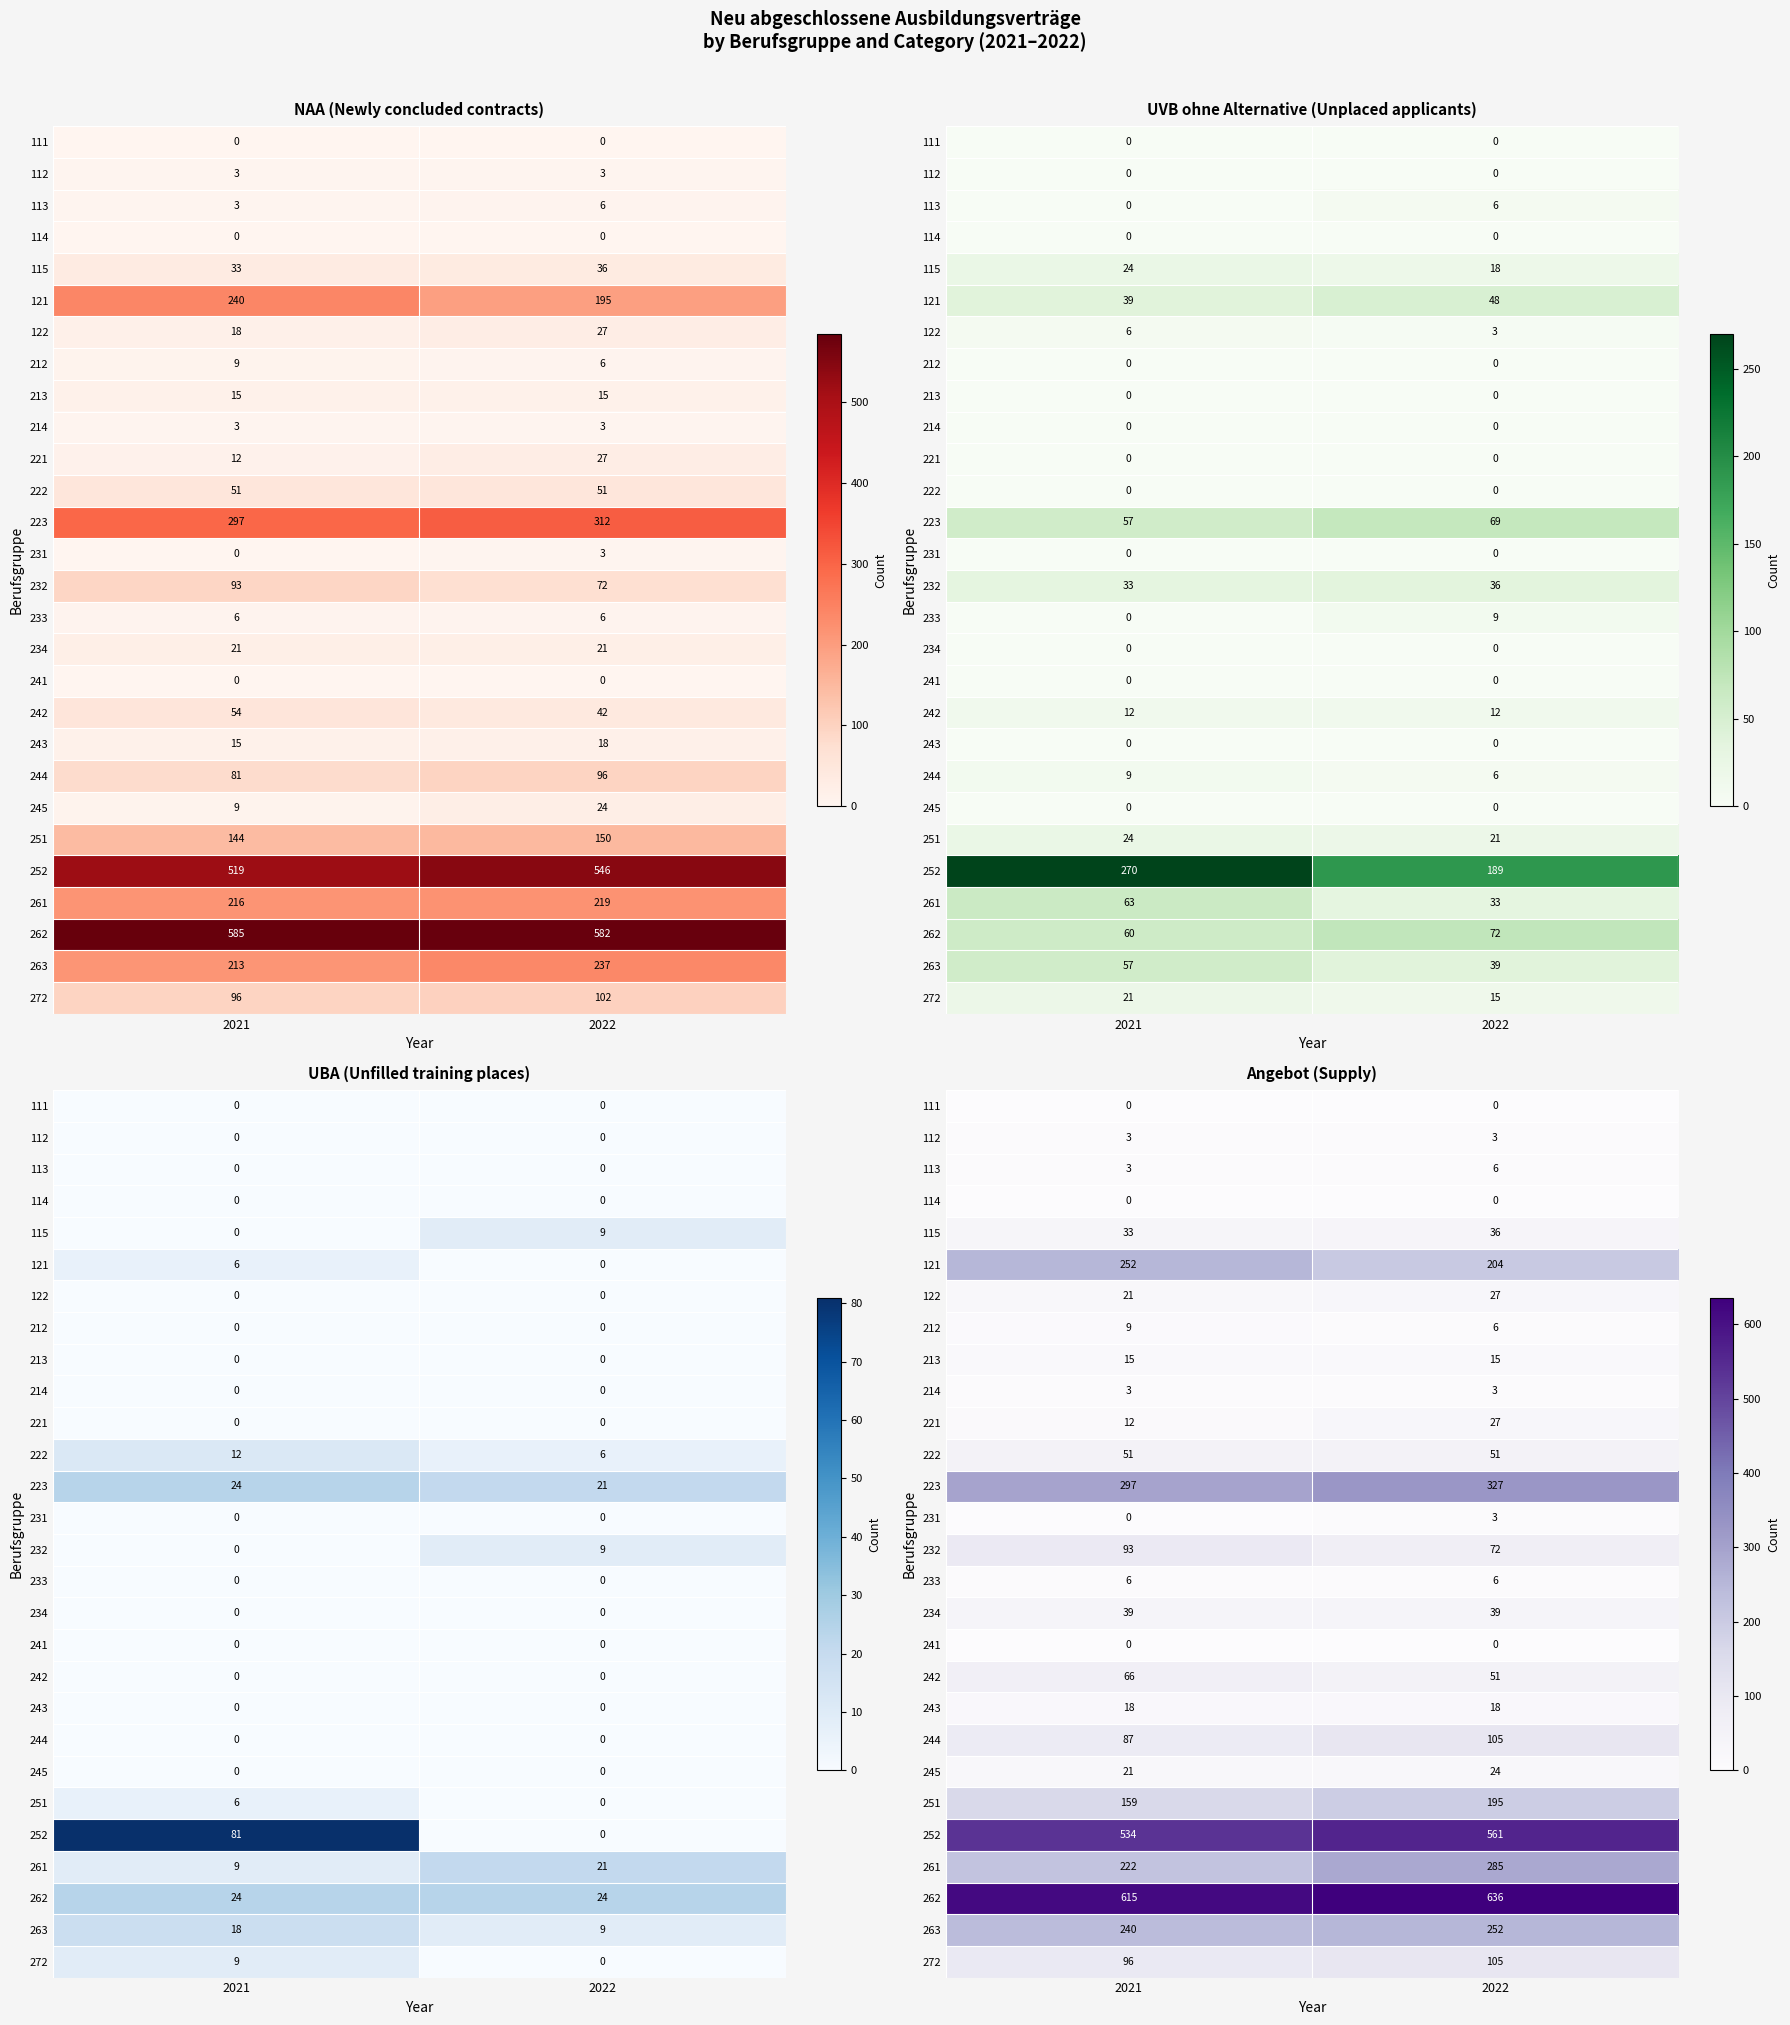

What is the spread (max minus min) of values at 2022?

636